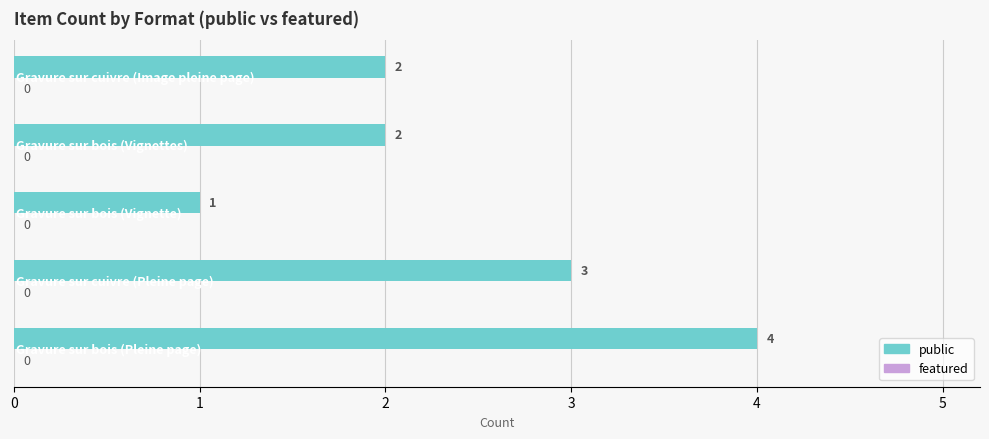

How many values are between 2 and 3?

3